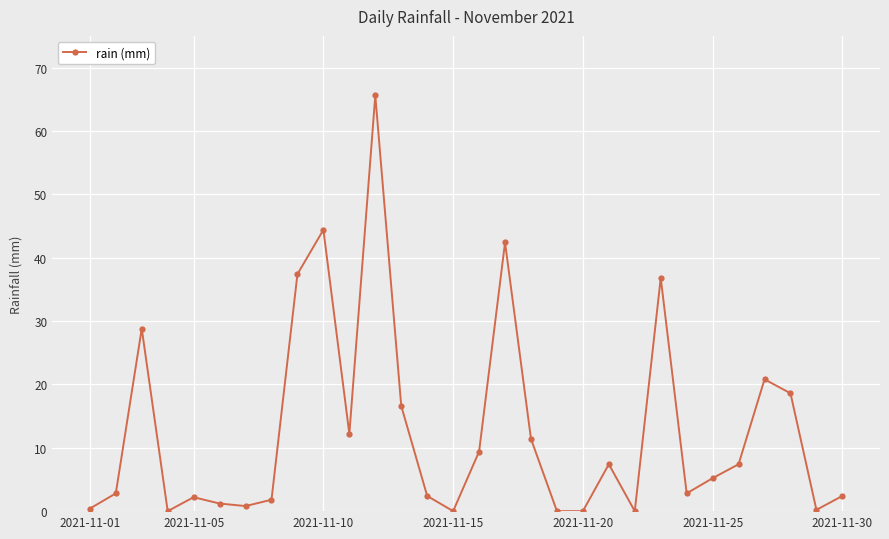

True or false: there are more than 0 points higher than both neighbors.

True